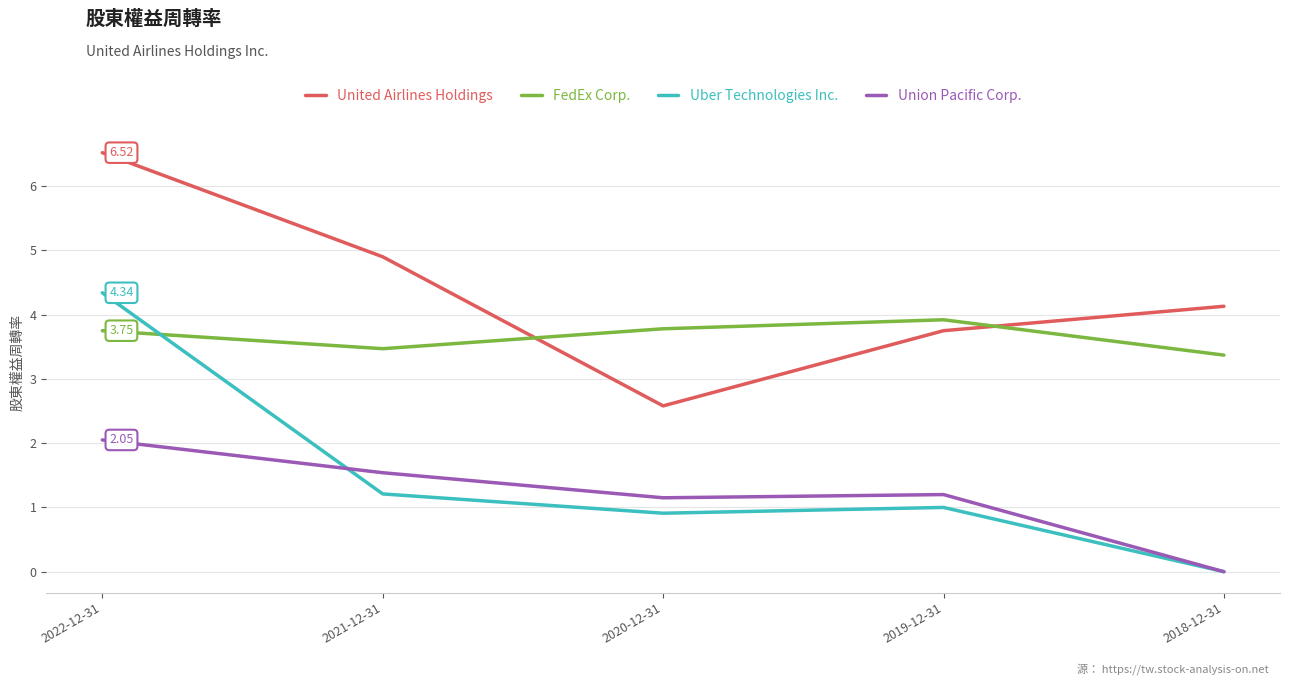

Is the value of FedEx Corp. at 2018-12-31 greater than the value of Uber Technologies Inc. at 2021-12-31?

Yes